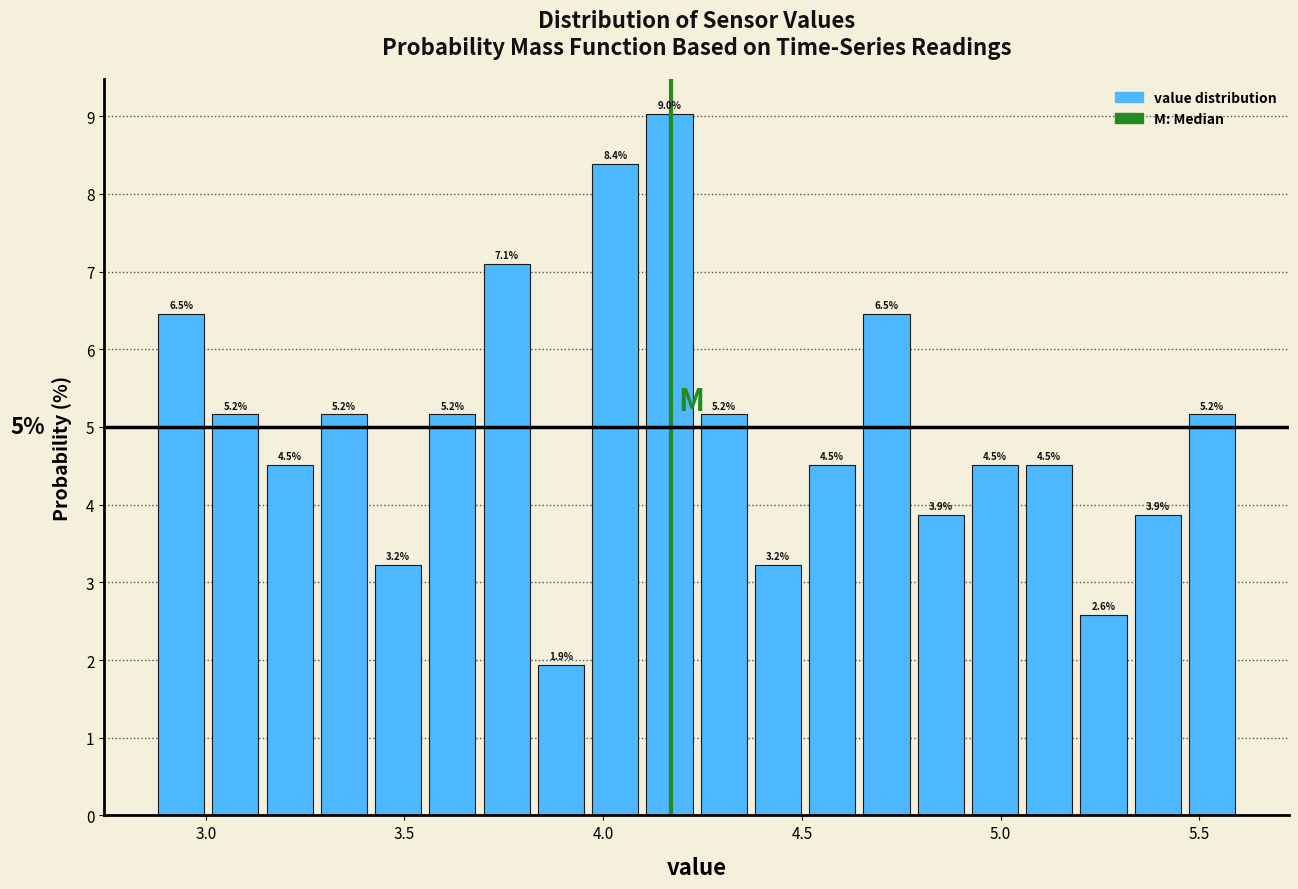

Read against the x-axis, roughly where is the centre of the tallest bar?

4.15